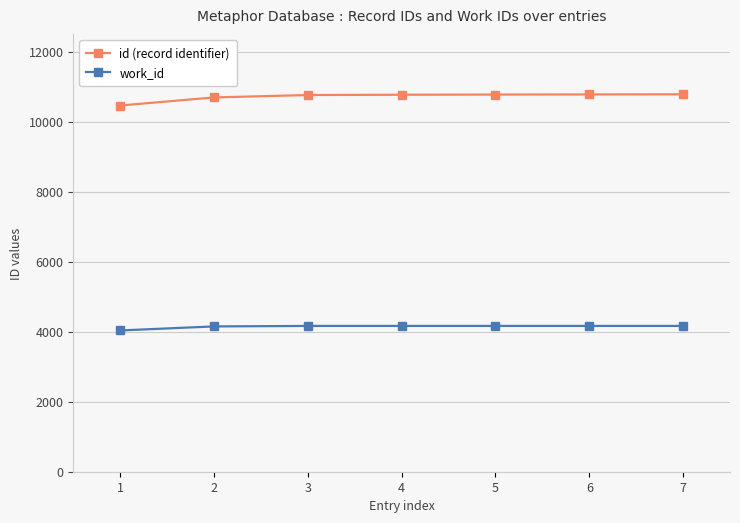

Count the number of data series in this chart.

2